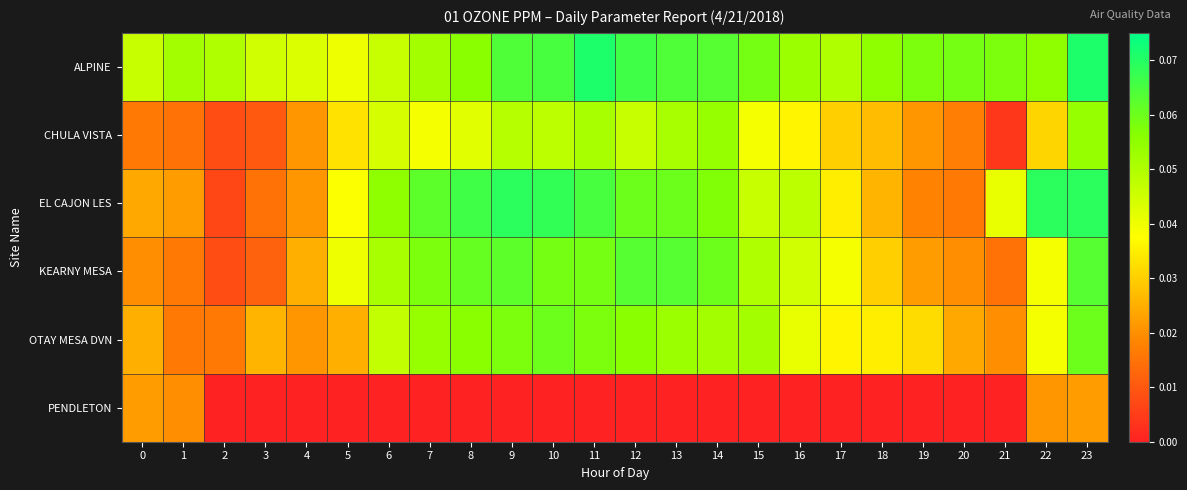

Between 1 and 16, which series saw the biggest shift?

KEARNY MESA